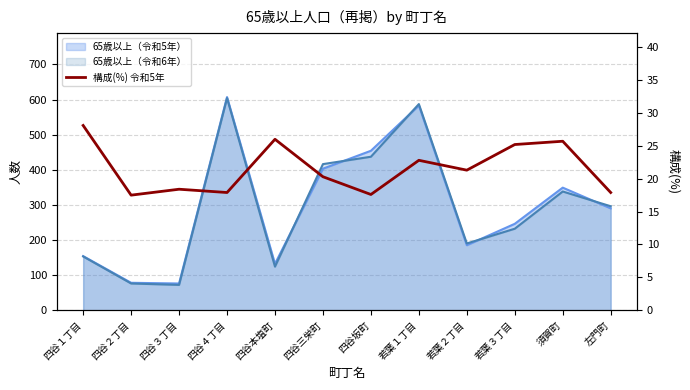

Reading right to left, transcribe all the data shown in this chart.

17.9	25.7	25.2	21.3	22.8	17.6	20.3	26.0	17.9	18.4	17.5	28.1